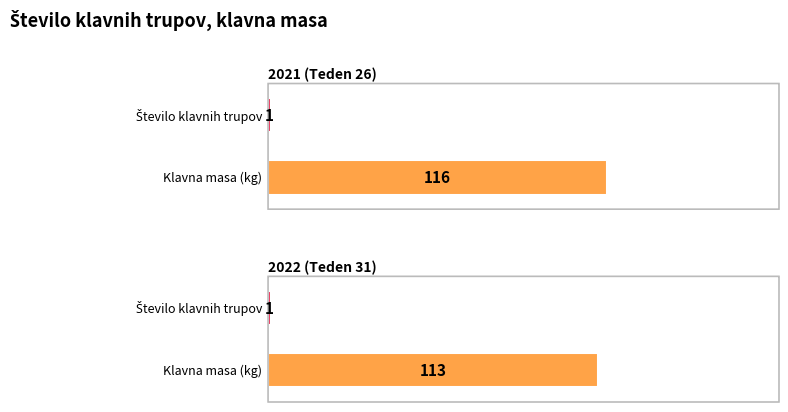

What is the total value across all series at 2022 (Teden 31)?

114